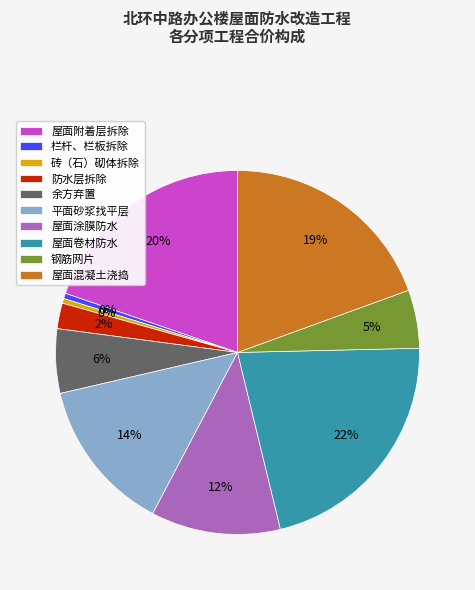

The 屋面卷材防水 slice represents 22% of the pie. True or false?

True